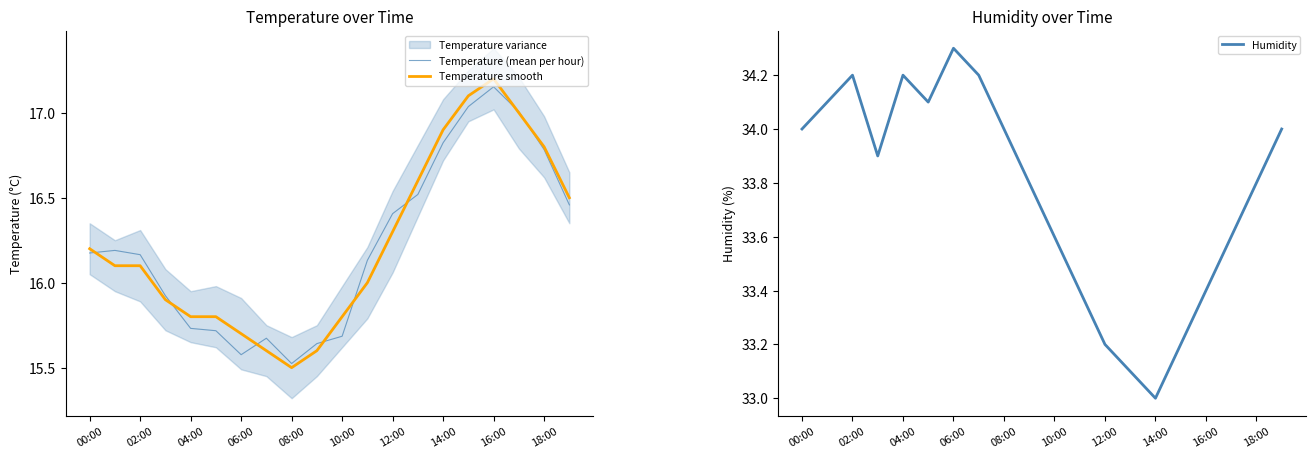

In Temperature (mean per hour), how many points are higher than both neighbors (excluding endpoints)?

3